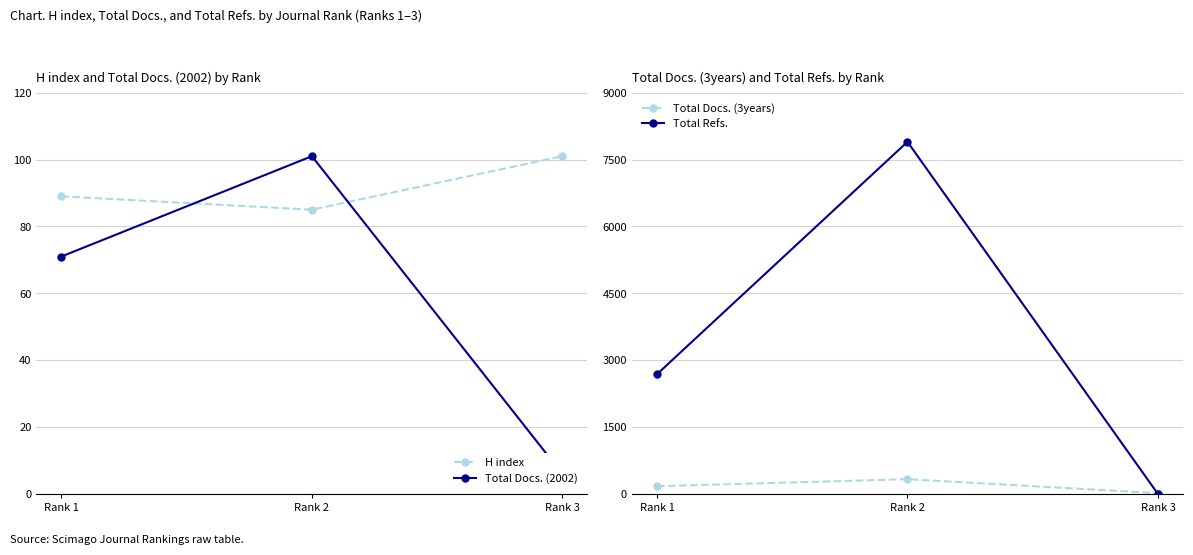

What is the maximum value for Total Docs. (3years)?

331